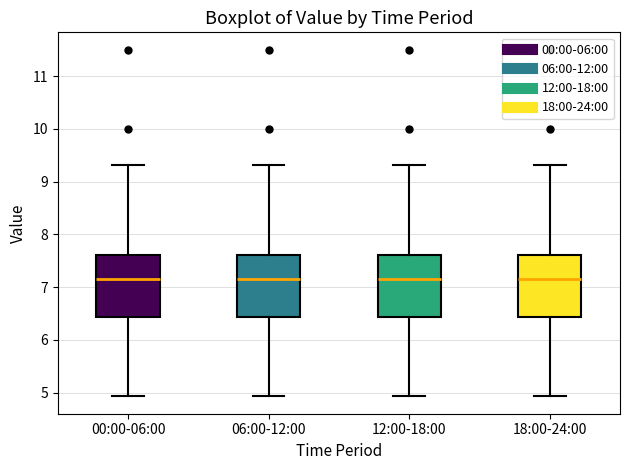

Reading left to right, read every box against the y-axis: the position of its median line, the range the box covers, and the ends of its whiskers. The values are not printed on the chart, so give them approximately, as read against the axis.

00:00-06:00: median 7.2, box 6.4 to 7.6, whiskers 4.9 to 9.3
06:00-12:00: median 7.2, box 6.4 to 7.6, whiskers 4.9 to 9.3
12:00-18:00: median 7.2, box 6.4 to 7.6, whiskers 4.9 to 9.3
18:00-24:00: median 7.2, box 6.4 to 7.6, whiskers 4.9 to 9.3